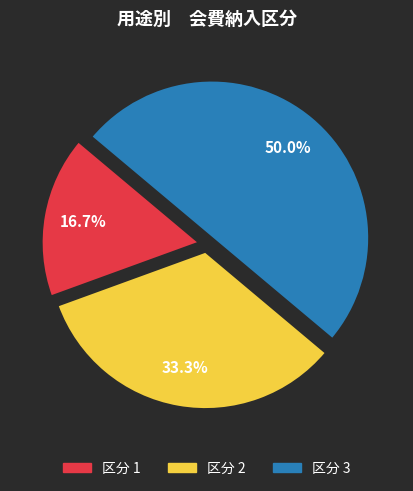

How many slices are in this pie chart?

3